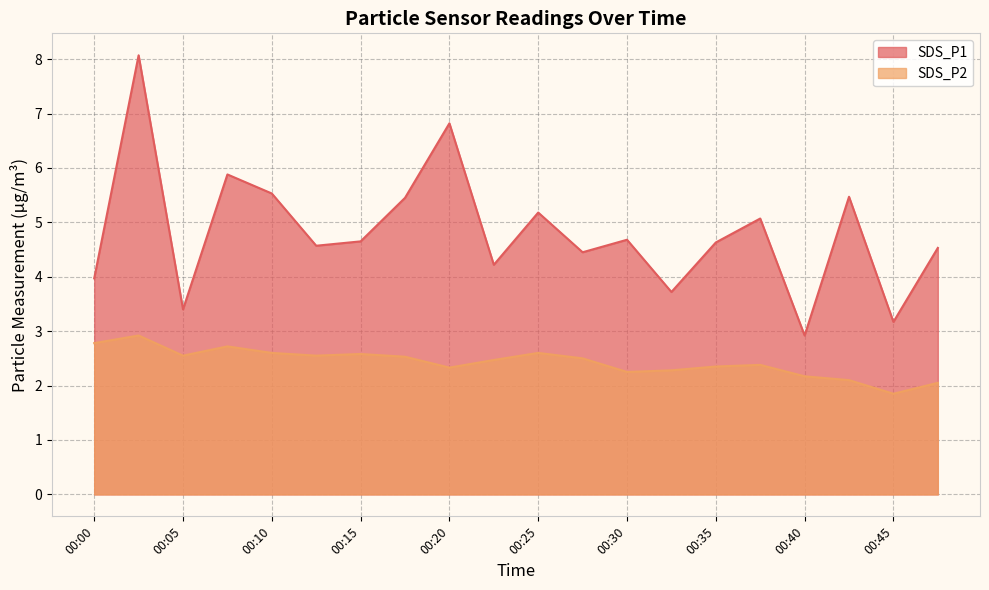

What are all the series names shown in the legend?

SDS_P1, SDS_P2